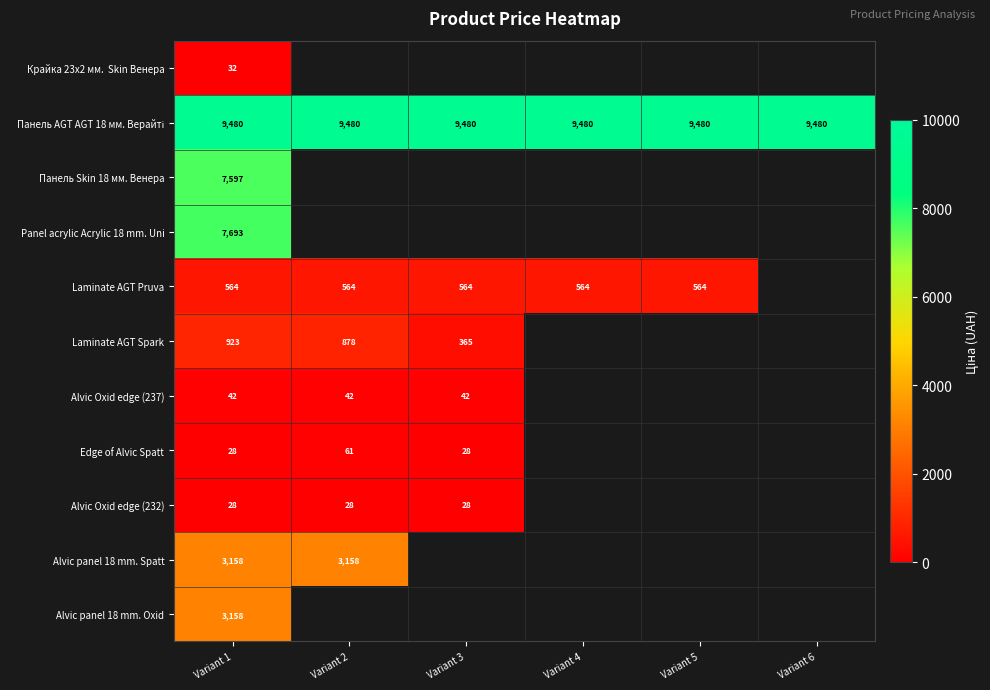

At which label does Панель AGT AGT 18 мм. Верайті reach its peak?

Variant 1